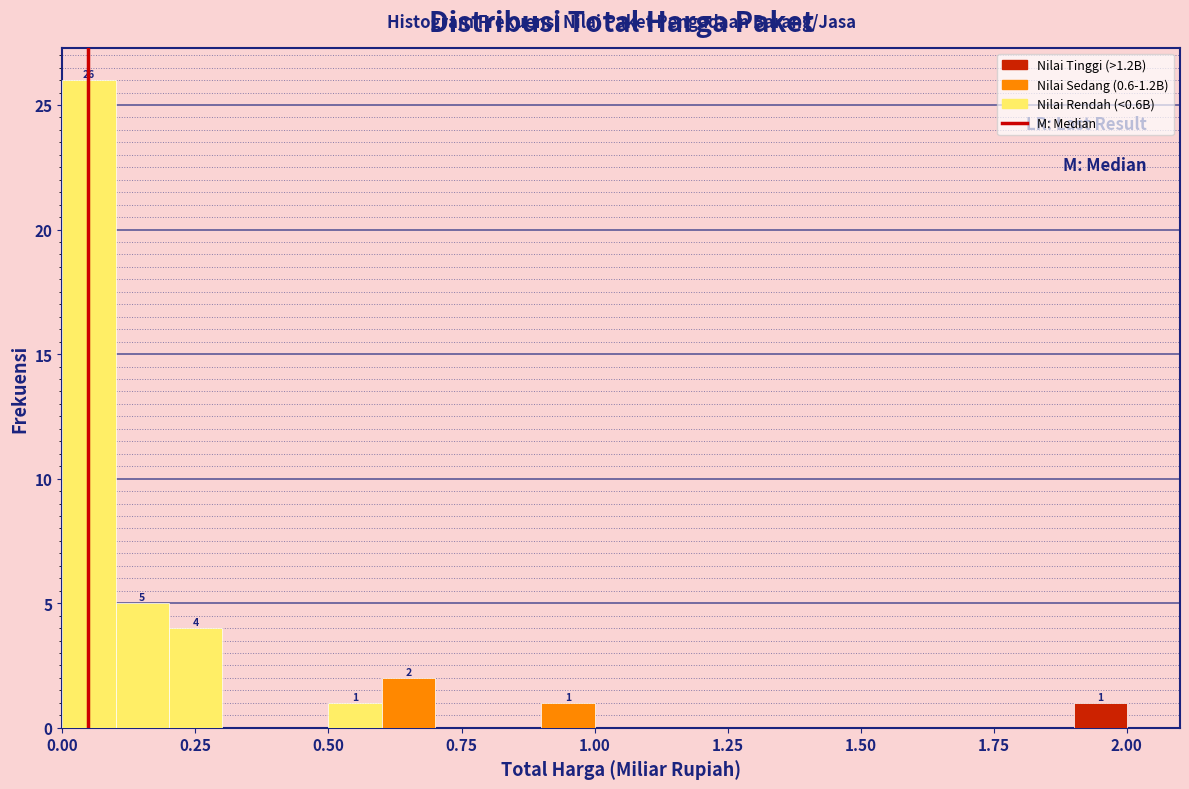

Around what value on the x-axis is the tallest bar? Give the approximate position of its centre, as read against the axis.

0.05